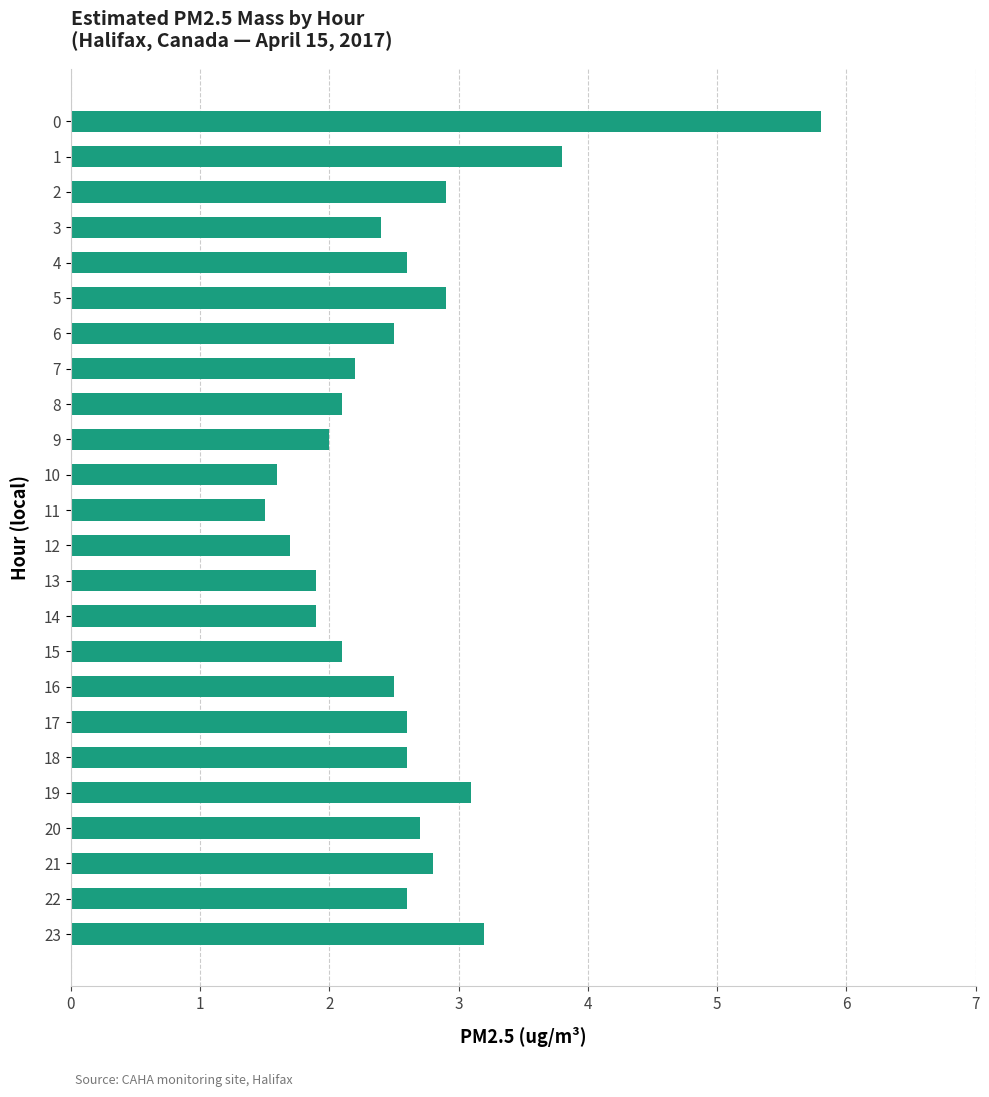

What is the difference between the maximum and minimum values?

4.3